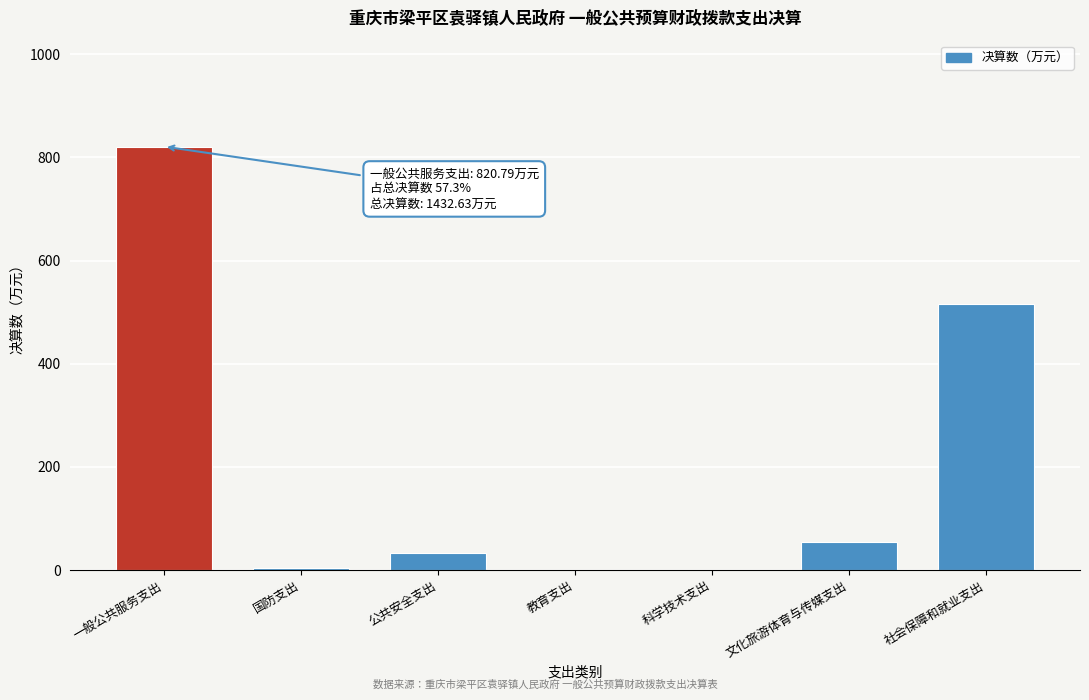

Is it true that the value at 一般公共服务支出 is 227.6?

False